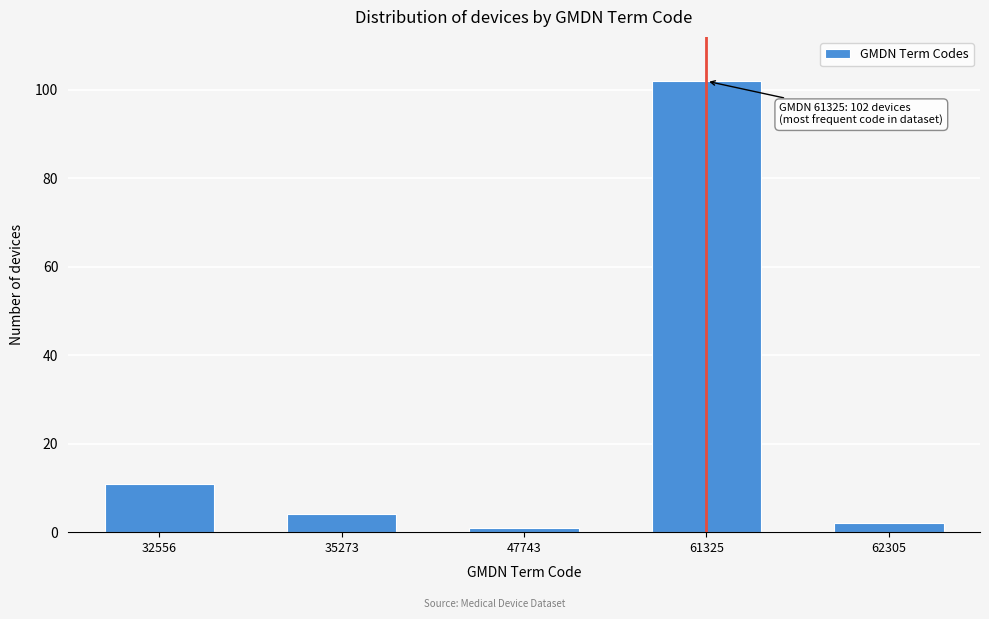

Reading left to right, list all the values displayed in this chart.

32556=11	35273=4	47743=1	61325=102	62305=2